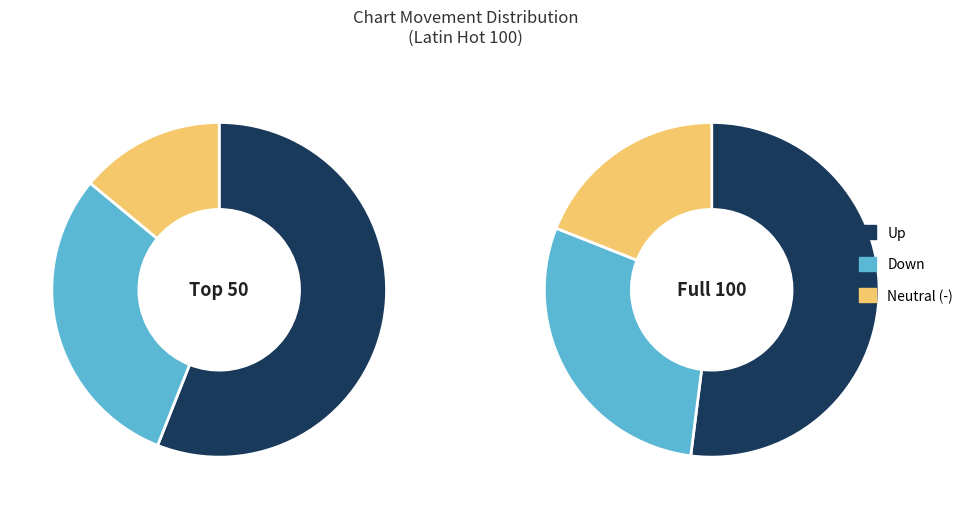

To the nearest percent, what is the combined percentage of up and -?

71%